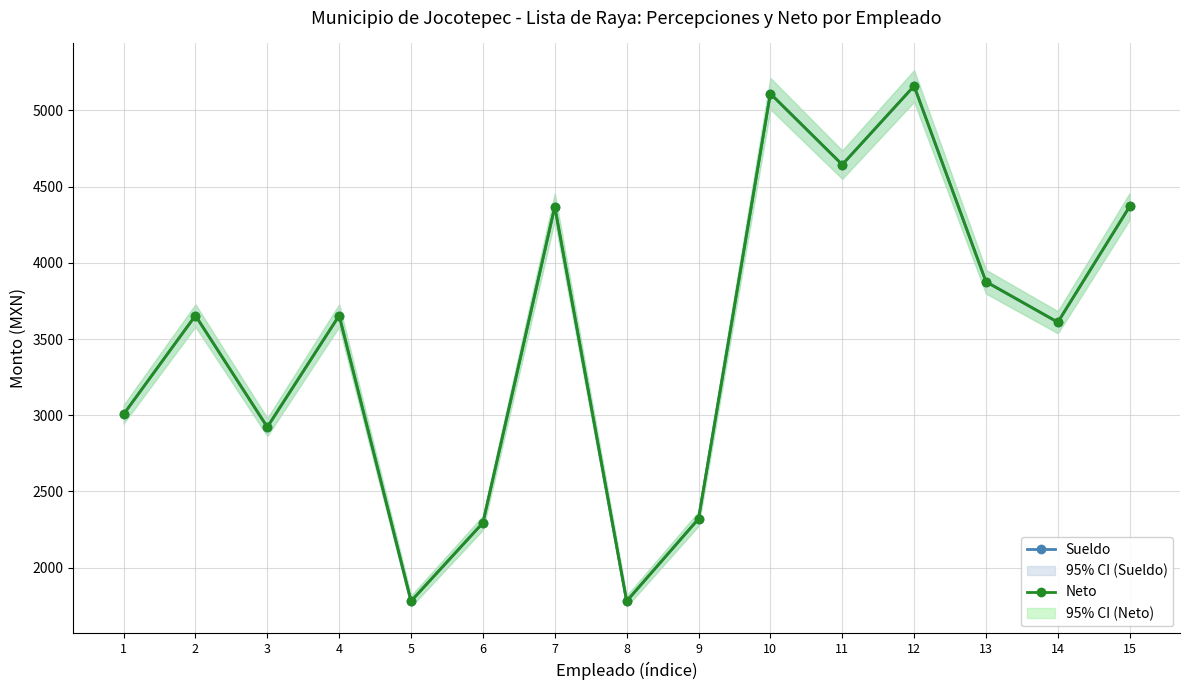

What is the maximum value shown in the chart?

5160